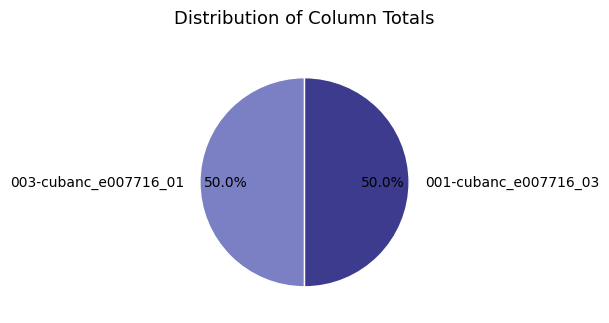

What is the total percentage of 003-cubanc_e007716_01 and 001-cubanc_e007716_03?

100.0%